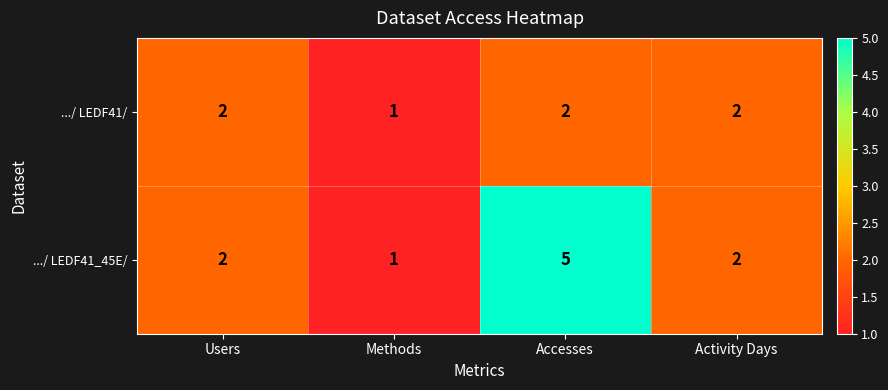

Which series has the widest spread of values?

.../ LEDF41_45E/